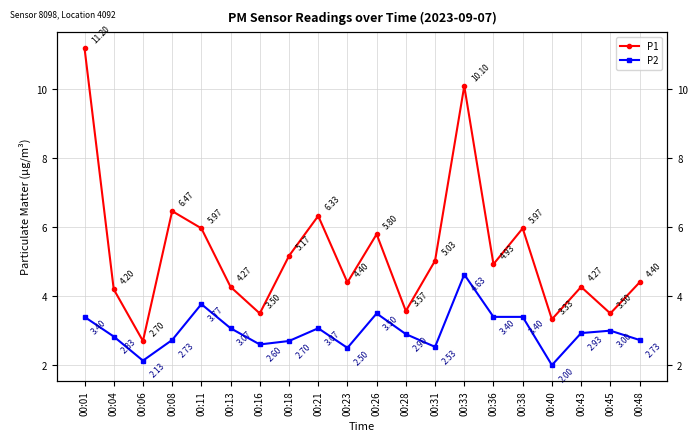

At which category does the chart reach its peak across all series?

00:01